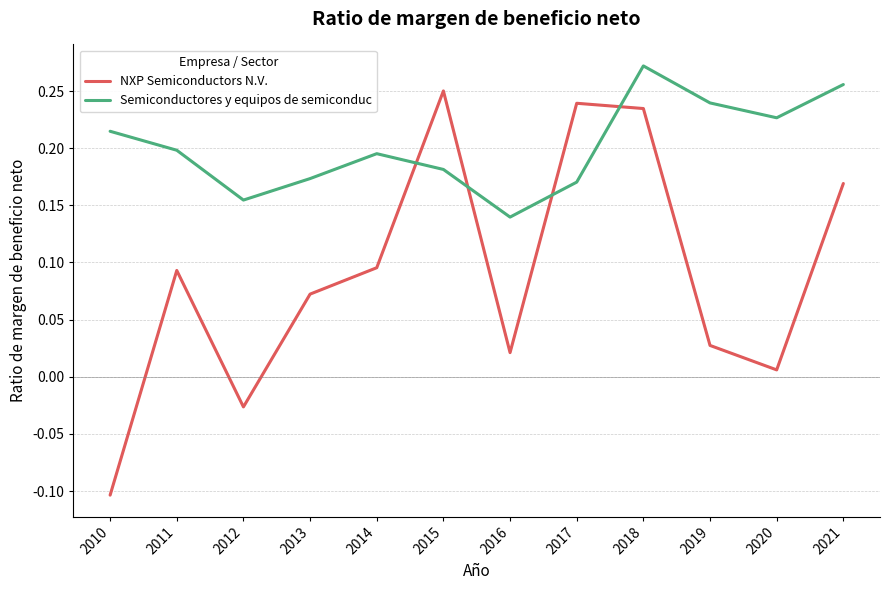

Which series ends up on top after the final intersection of Semiconductores y equipos de semiconduc and NXP Semiconductors N.V.?

Semiconductores y equipos de semiconduc